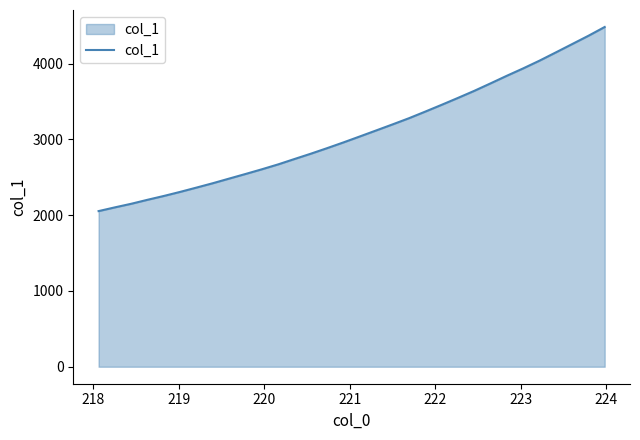

What is the difference between the maximum and minimum values?

2428.9